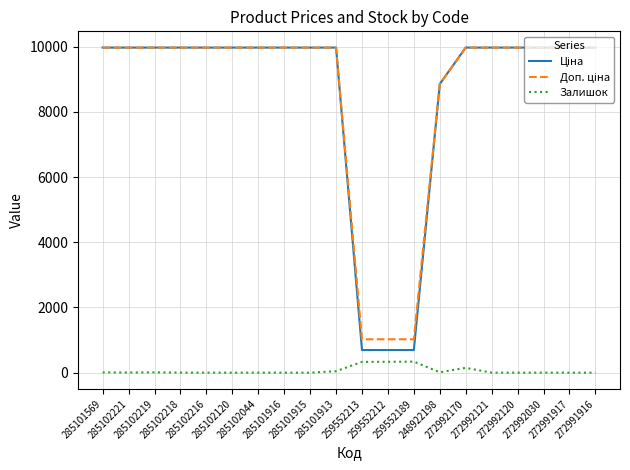

How many lines are shown in the chart?

3